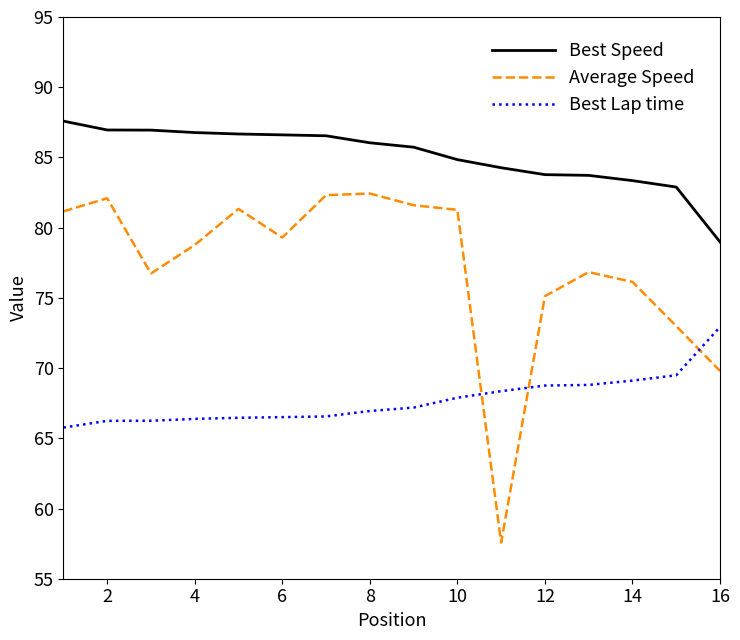

Which series has the widest spread of values?

Average Speed